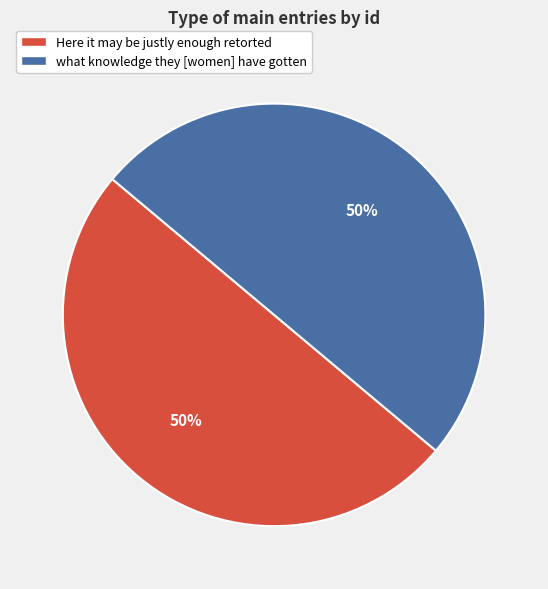

Approximately how many times larger is the value at Here it may be justly enough retorted compared to what knowledge they [women] have gotten?

1.0